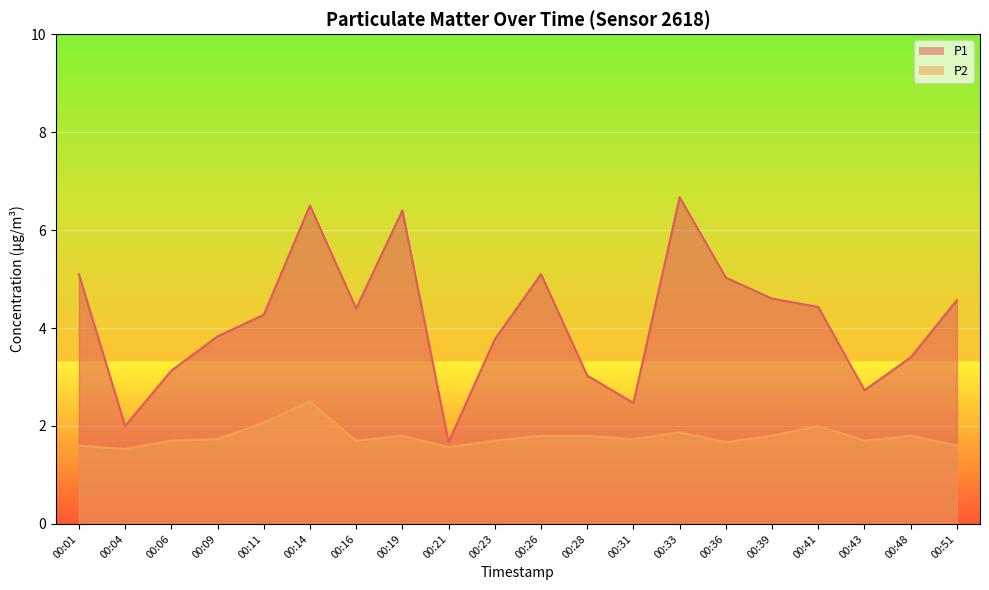

What is the maximum value shown in the chart?

6.7